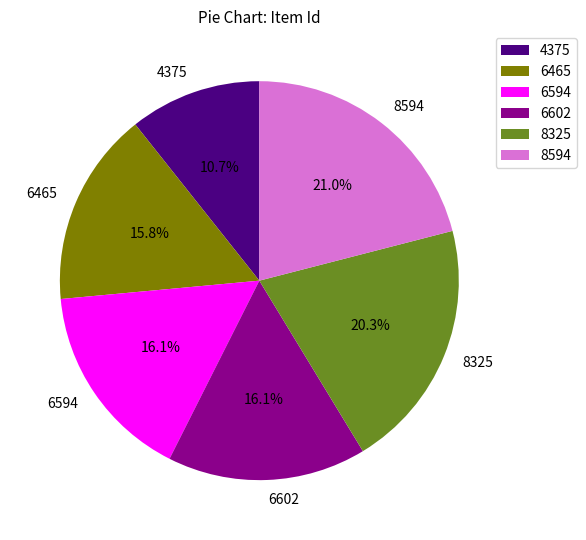

What is the ratio of the value at 4375 to the value at 6594?

0.7